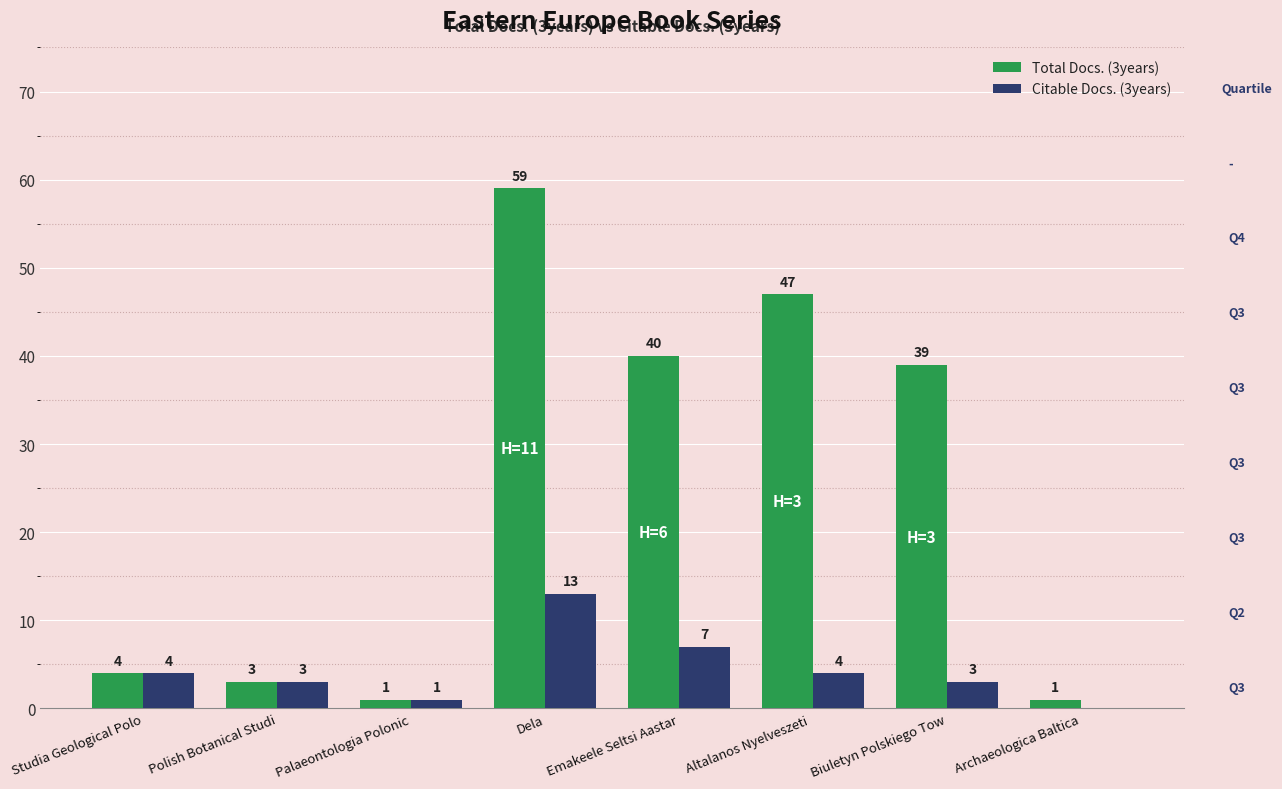

How many series are shown in this chart?

2